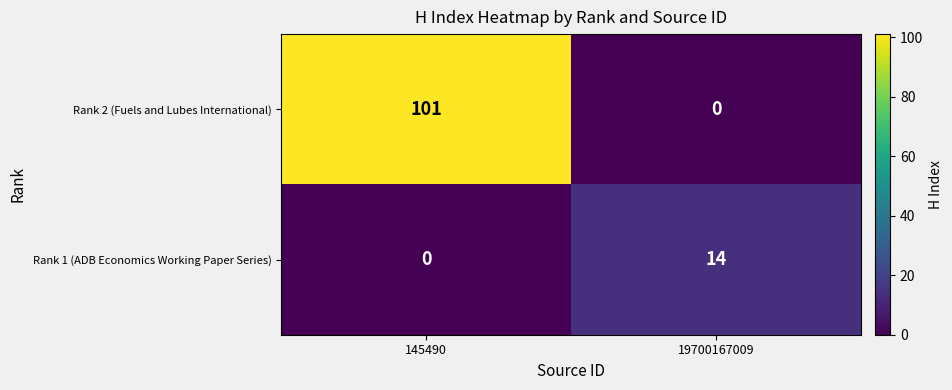

What is the maximum value for Rank 1 (ADB Economics Working Paper Series)?

14